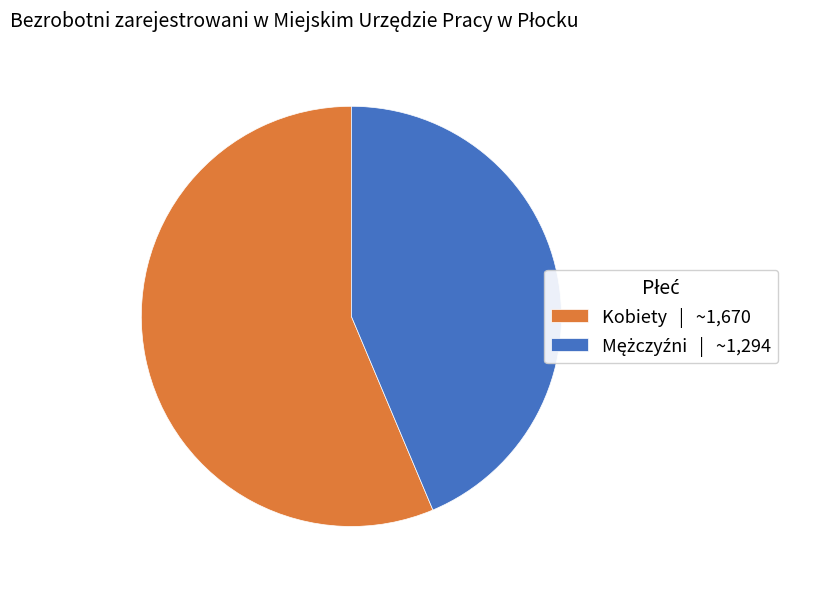

Is there a majority slice in this chart?

Yes